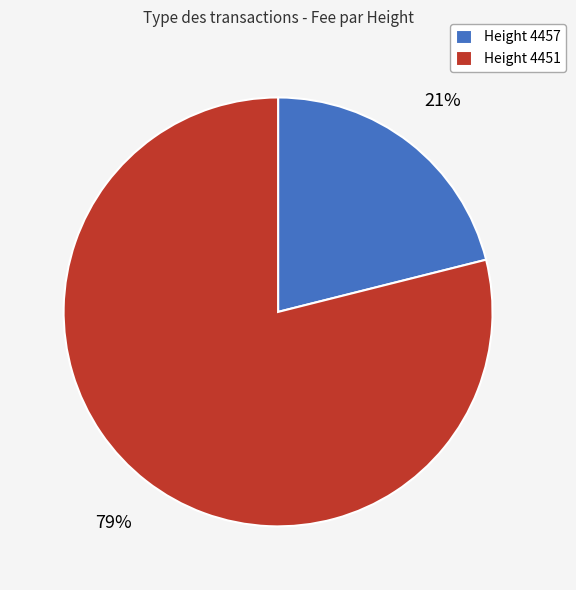

To the nearest percent, what is the difference between the largest and smallest slice percentages?

58%